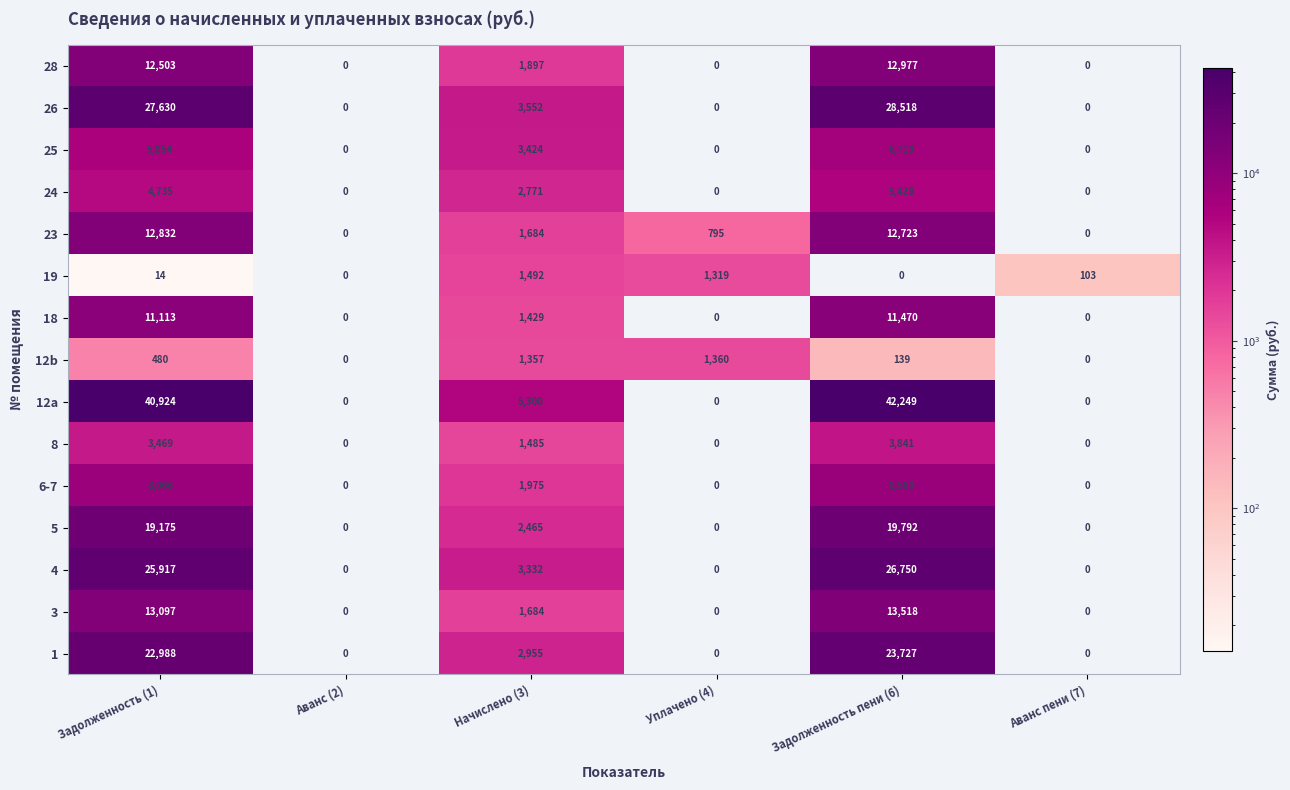

What is the maximum value shown in the chart?

42249